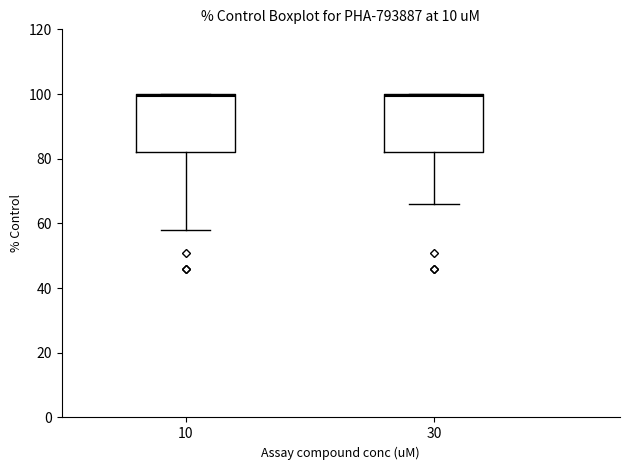

Reading left to right, transcribe this box plot: for each box, give where its median line is, the range the box spans, and where its two whiskers end, as read against the y-axis. The values are not printed on the chart, so give them approximately, as read against the axis.

10: median 100, box 82 to 100, whiskers 58 to 100
30: median 100, box 82 to 100, whiskers 66 to 100